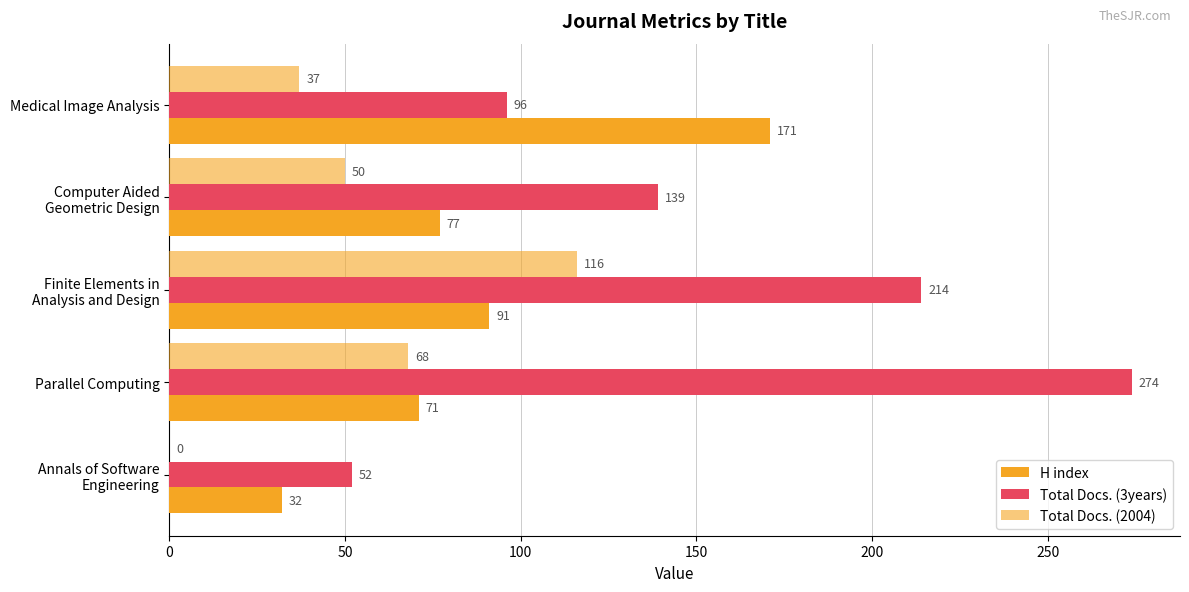

What is the average value of the Total Docs. (3years) series?

155